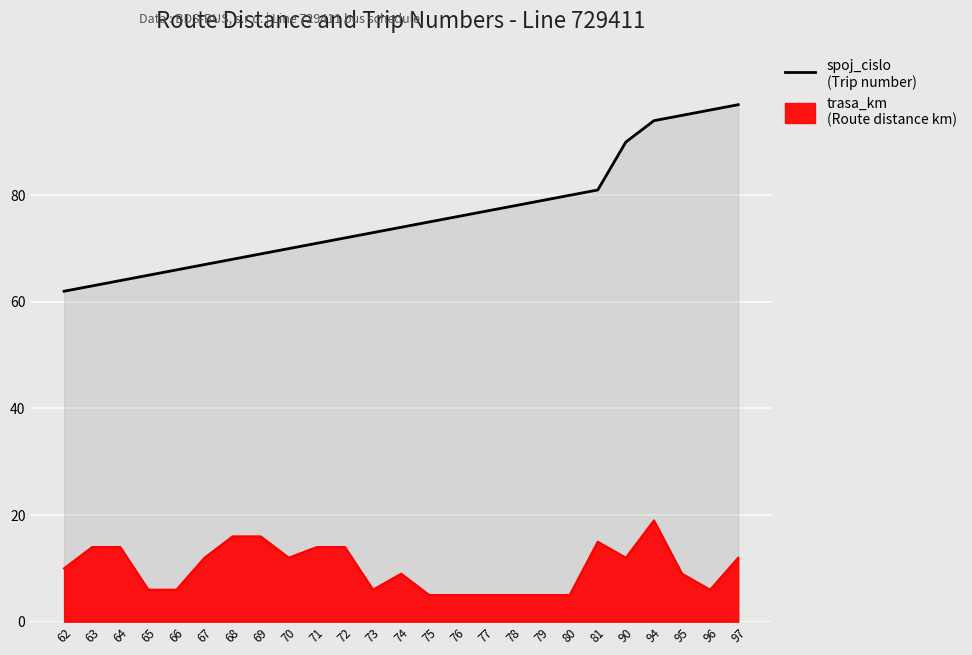

What is the value of the spoj_cislo (Trip number) point at the 9th from the left?

70